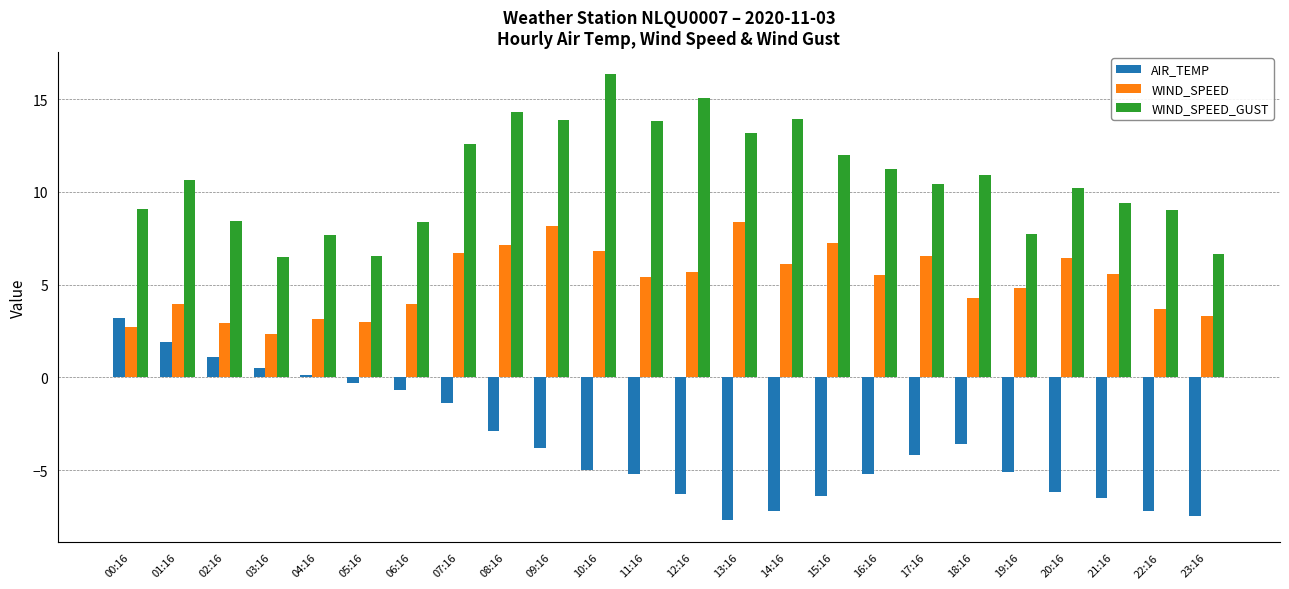

Are the bars grouped side by side (vs. stacked)?

Yes